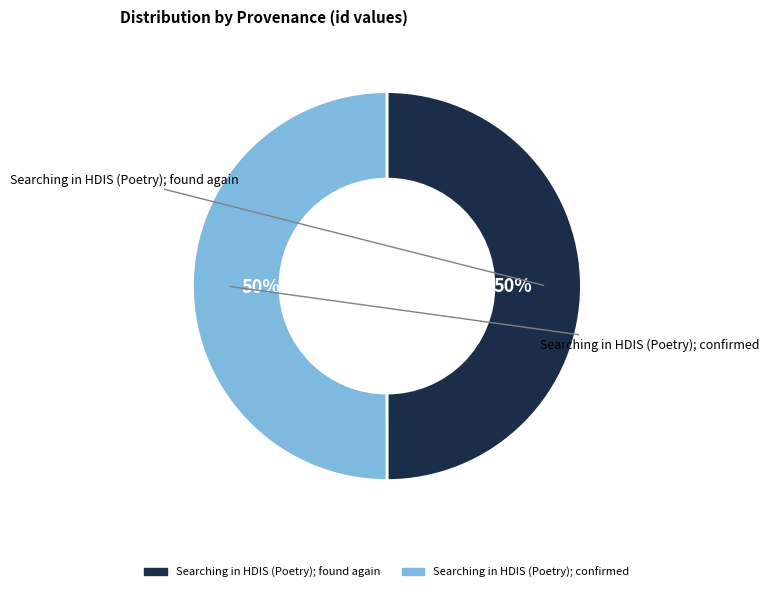

To the nearest percent, what percentage of the pie is Searching in HDIS (Poetry); confirmed?

50%